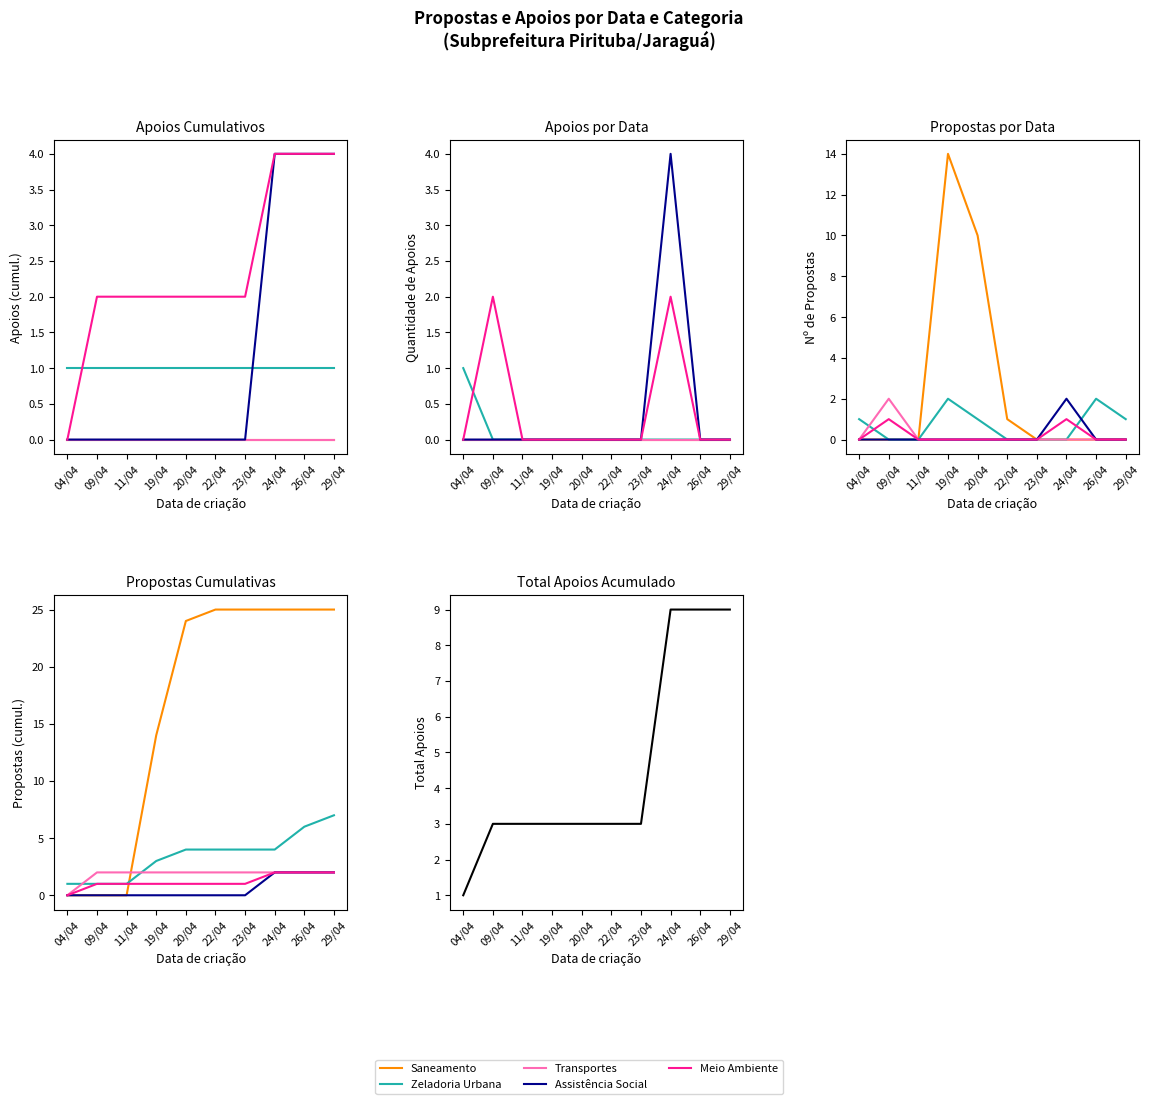

What is the spread (max minus min) of values at 04/04?

1